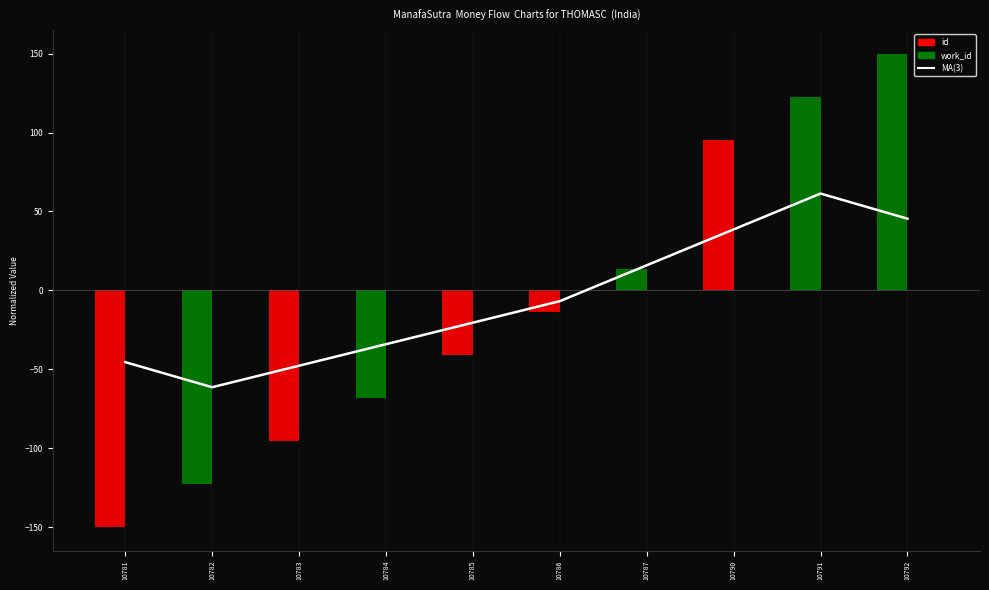

Is it true that the value at 10784 is -9.2?

False